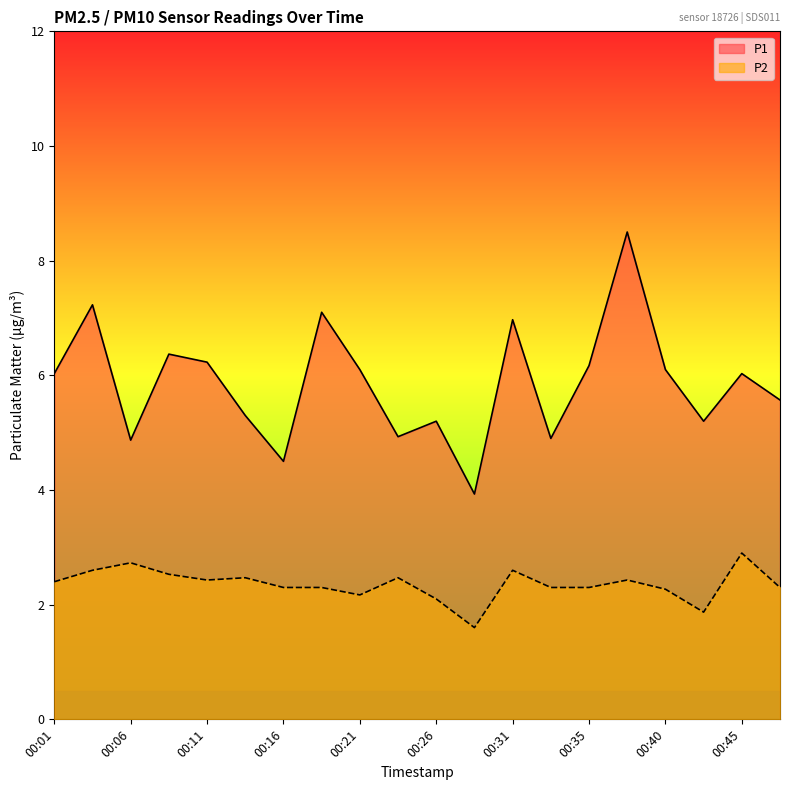

What value does the P2 series have at 00:31?

2.6